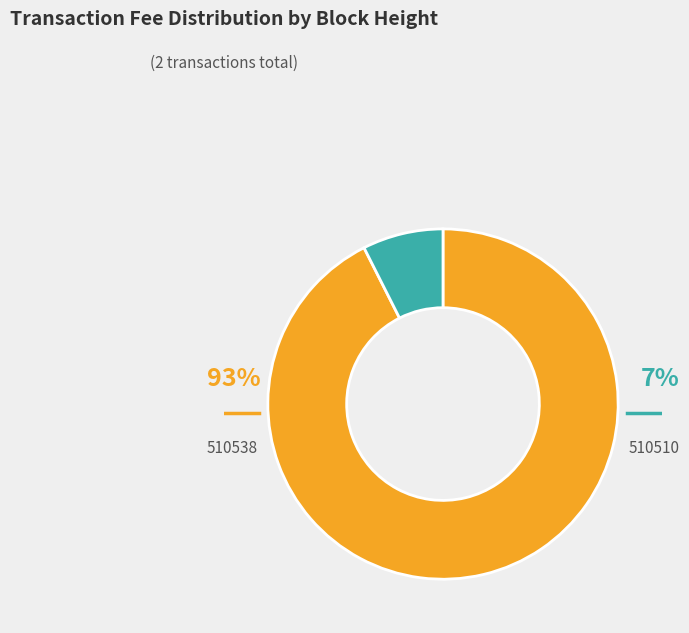

Which category has the smallest portion of the pie?

510510